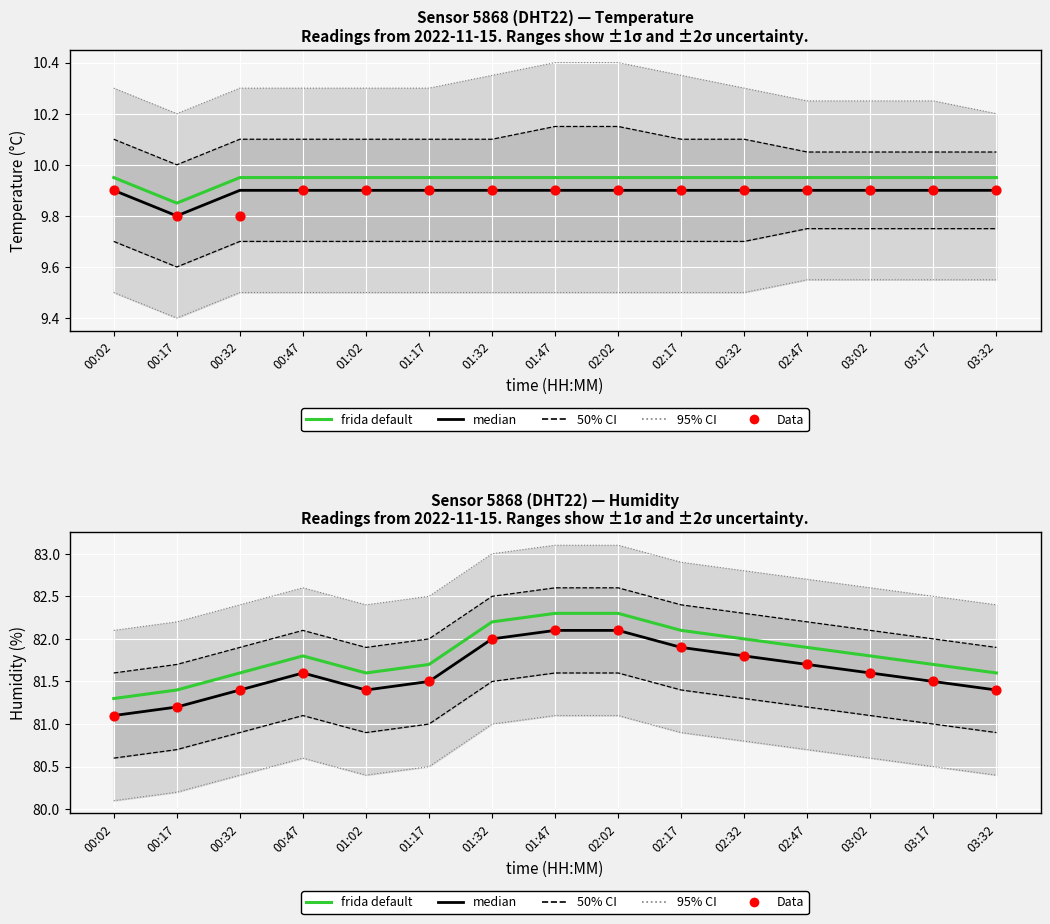

Which series contains the highest Y value?

frida default